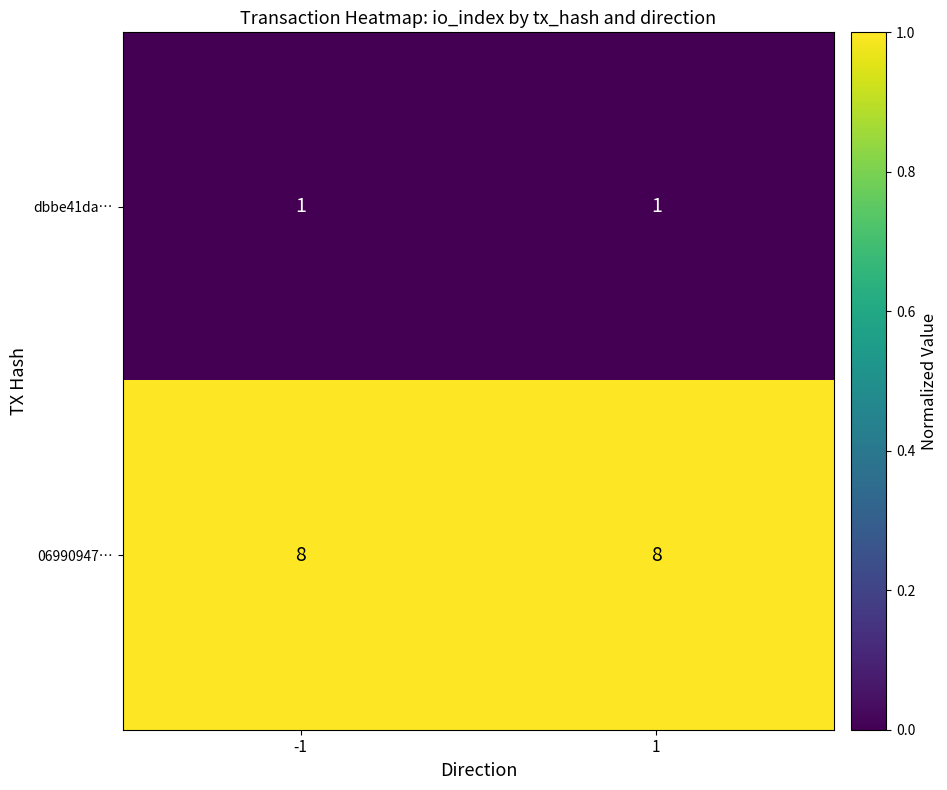

What is the spread (max minus min) of values at 1?

7